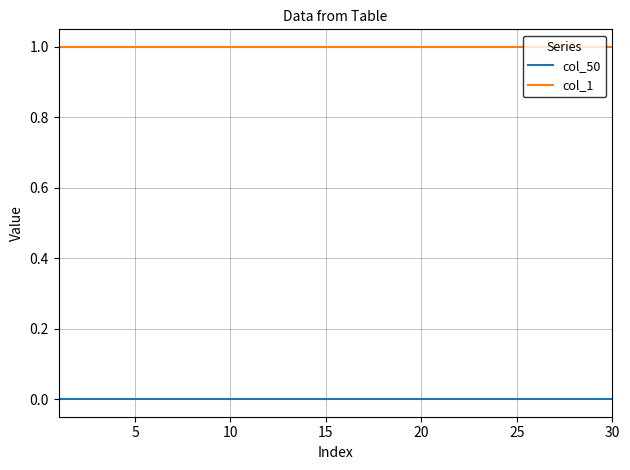

List the series in order of their overall mean, highest first.

col_1, col_50